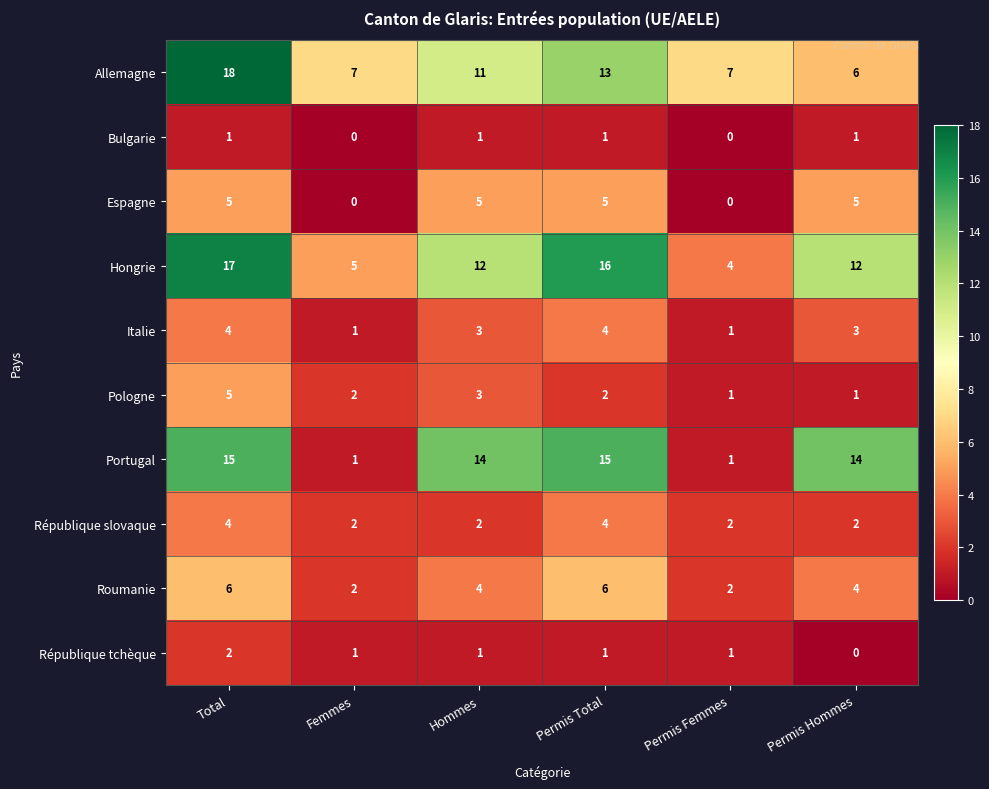

What is the difference between the maximum and minimum values in the Pologne series?

4